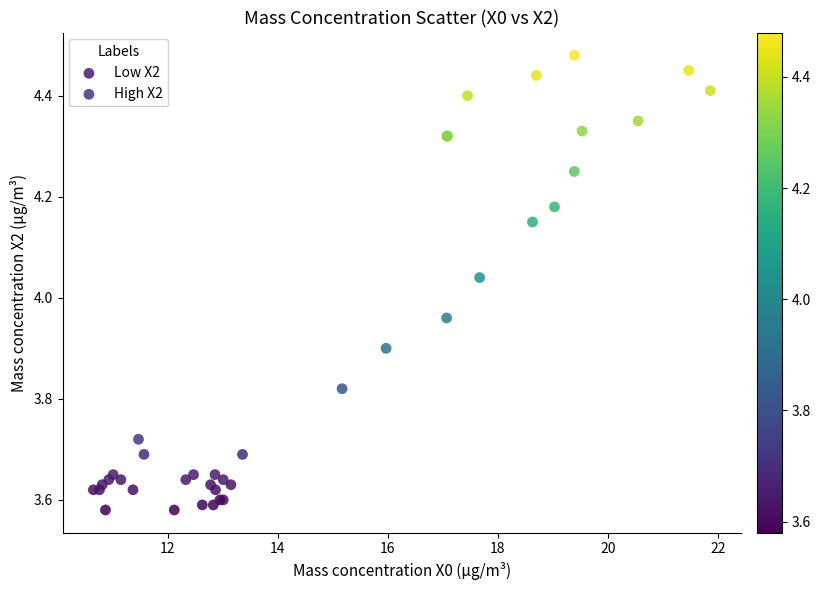

Which series reaches the maximum Y coordinate?

High X2